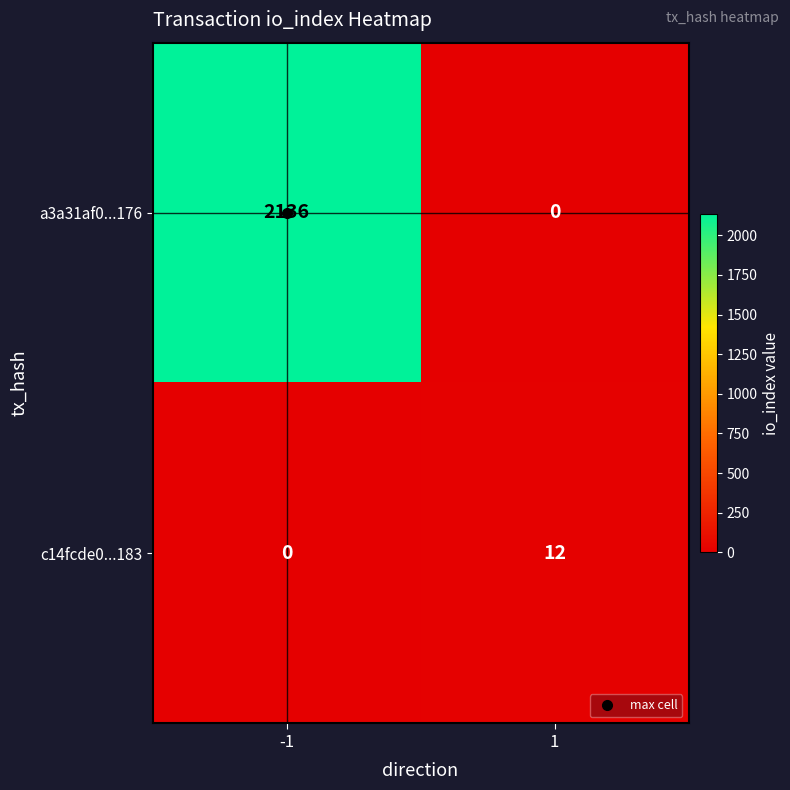

The value of a3a31af0...176 at -1 is 648. True or false?

False